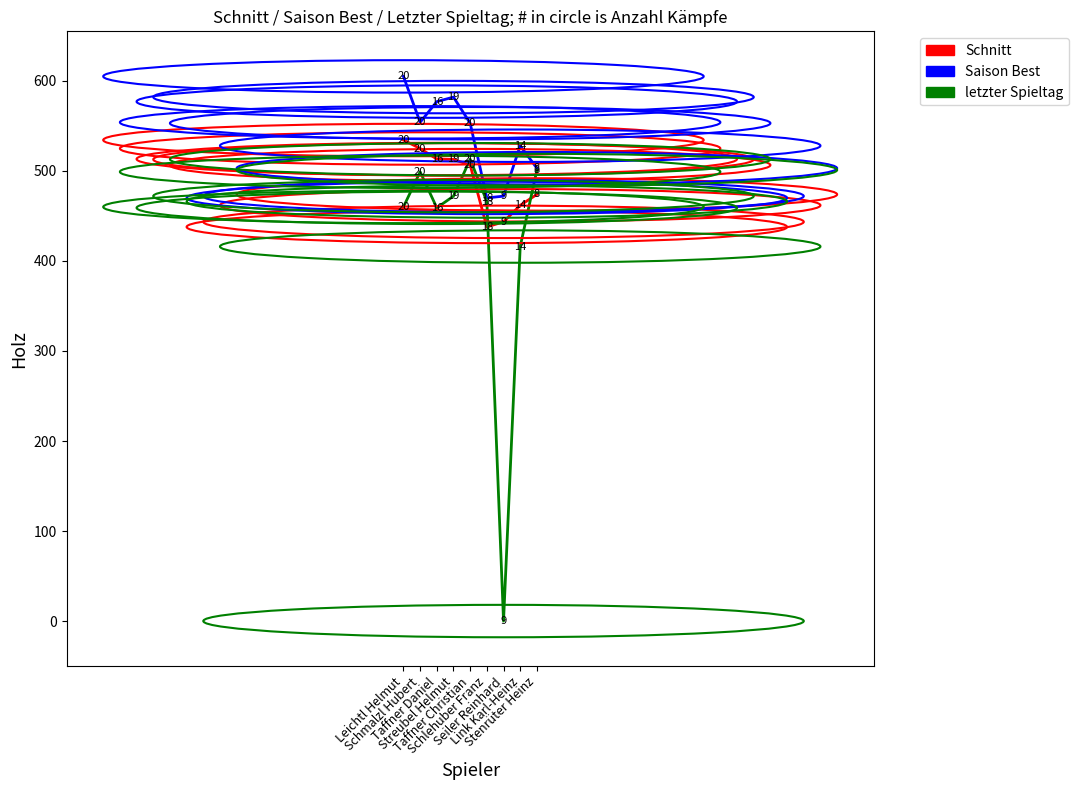

What is the lowest value of the Saison Best series?

470.0